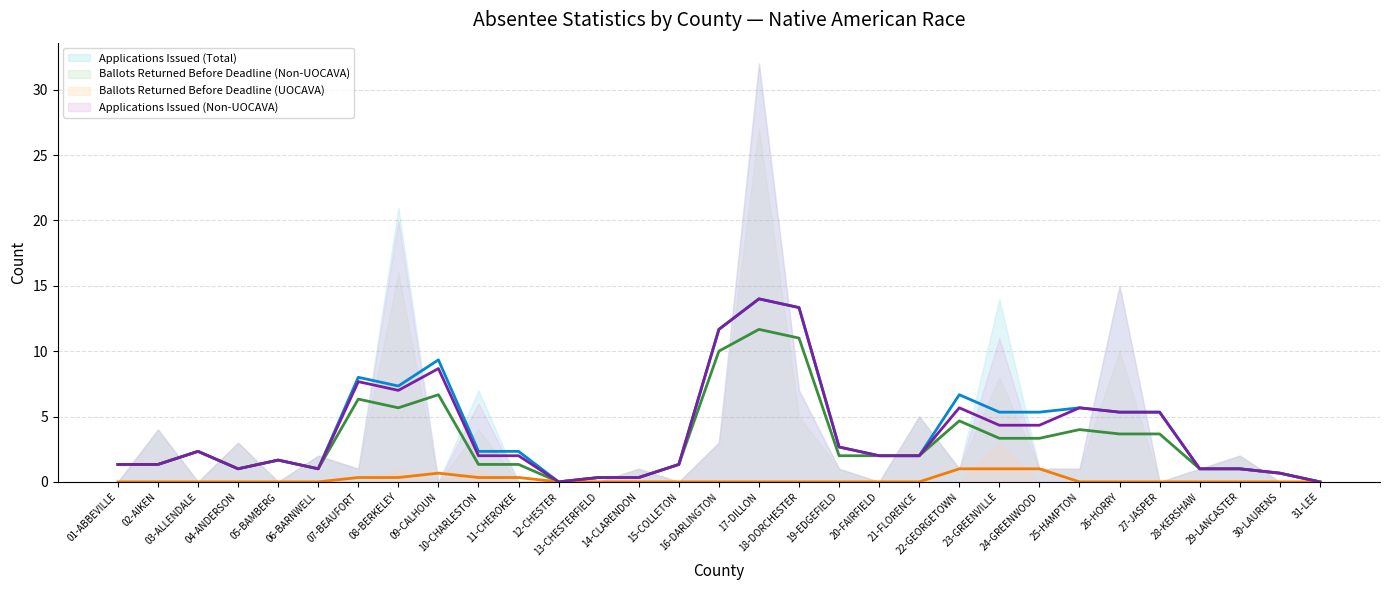

Reading left to right, transcribe all the data shown in this chart.

Applications Issued (Total) (avg): 1.3	1.3	2.3	1.0	1.7	1.0	8.0	7.3	9.3	2.3	2.3	0.0	0.3	0.3	1.3	11.7	14.0	13.3	2.7	2.0	2.0	6.7	5.3	5.3	5.7	5.3	5.3	1.0	1.0	0.7	0.0
Ballots Returned Before Deadline (Non-UOCAVA) (avg): 1.3	1.3	2.3	1.0	1.7	1.0	6.3	5.7	6.7	1.3	1.3	0.0	0.3	0.3	1.3	10.0	11.7	11.0	2.0	2.0	2.0	4.7	3.3	3.3	4.0	3.7	3.7	1.0	1.0	0.7	0.0
Ballots Returned Before Deadline (UOCAVA) (avg): 0.0	0.0	0.0	0.0	0.0	0.0	0.3	0.3	0.7	0.3	0.3	0.0	0.0	0.0	0.0	0.0	0.0	0.0	0.0	0.0	0.0	1.0	1.0	1.0	0.0	0.0	0.0	0.0	0.0	0.0	0.0
Applications Issued (Non-UOCAVA) (avg): 1.3	1.3	2.3	1.0	1.7	1.0	7.7	7.0	8.7	2.0	2.0	0.0	0.3	0.3	1.3	11.7	14.0	13.3	2.7	2.0	2.0	5.7	4.3	4.3	5.7	5.3	5.3	1.0	1.0	0.7	0.0